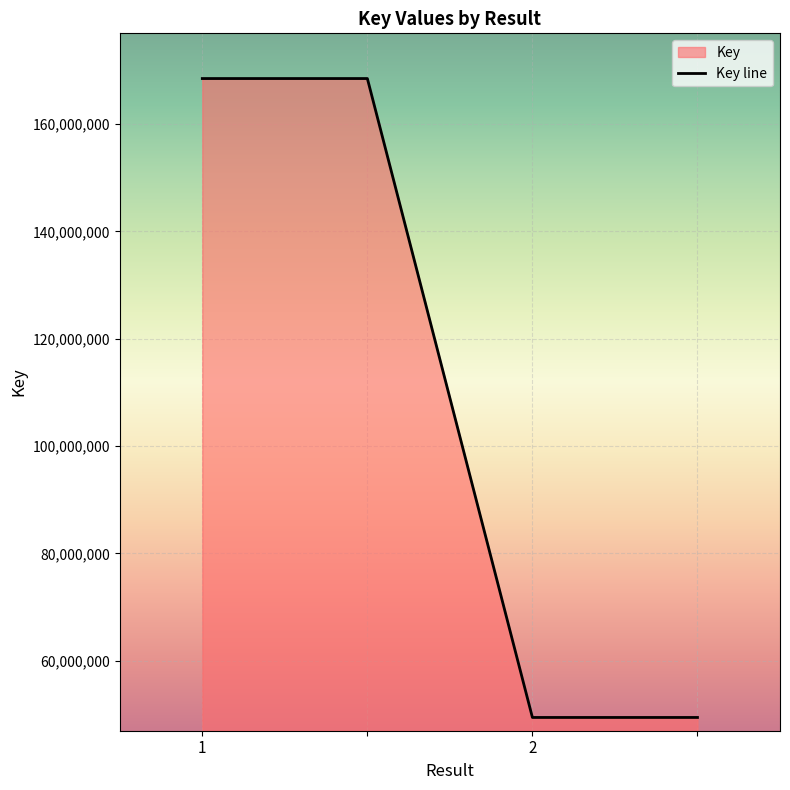

What is the value of the 2nd point from the left?

168488454